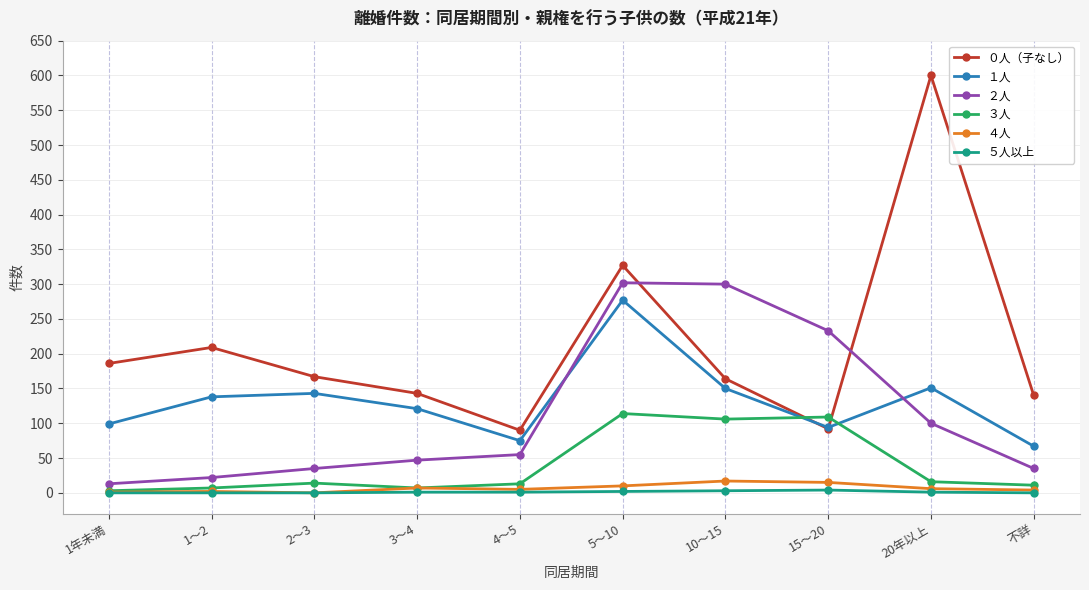

Which series has the largest range (max minus min)?

０人（子なし）